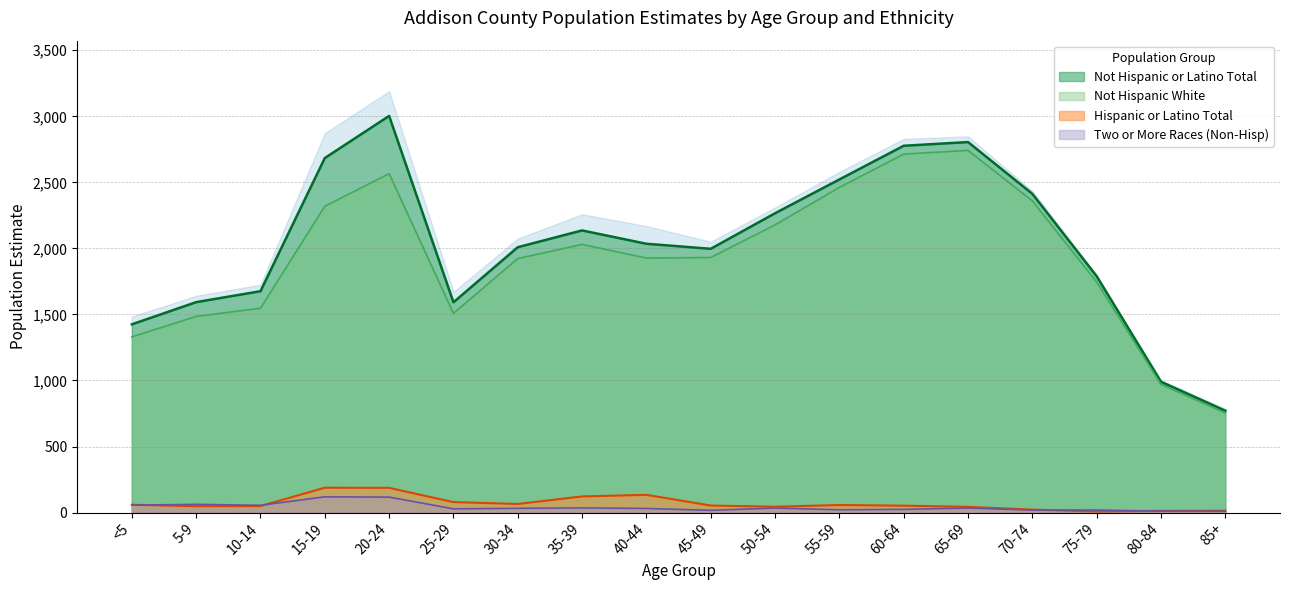

Where is Not Hispanic or Latino Total nearest to the value 1748?

75-79